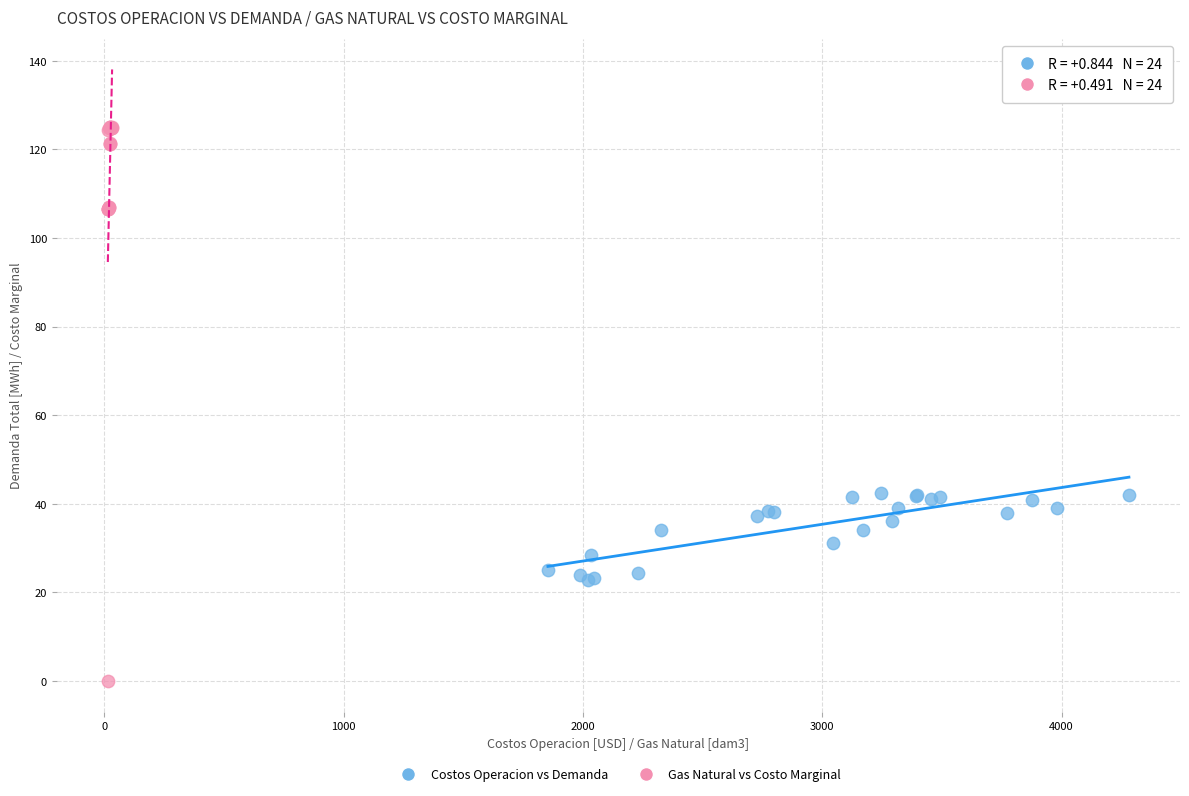

Which series reaches the minimum Y coordinate?

Gas Natural vs Costo Marginal